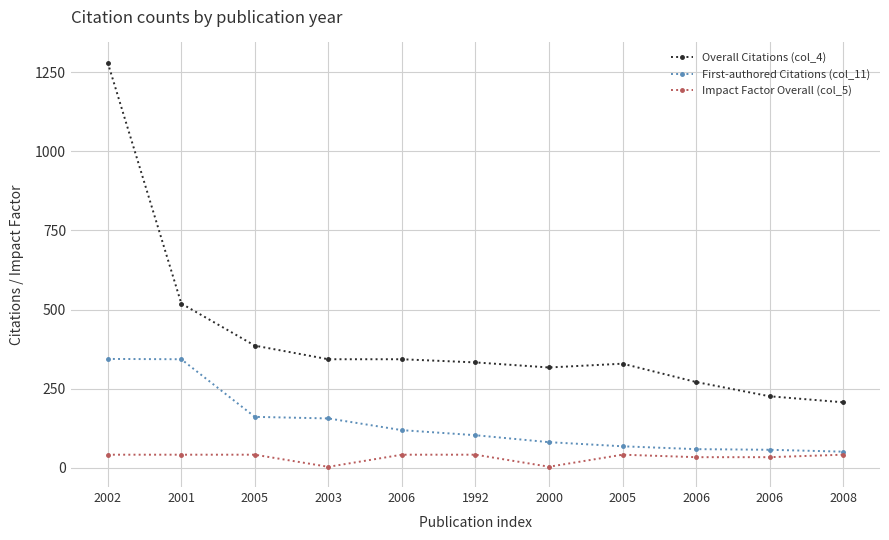

Rank the series by their maximum value, from highest to lowest.

Overall Citations (col_4), First-authored Citations (col_11), Impact Factor Overall (col_5)